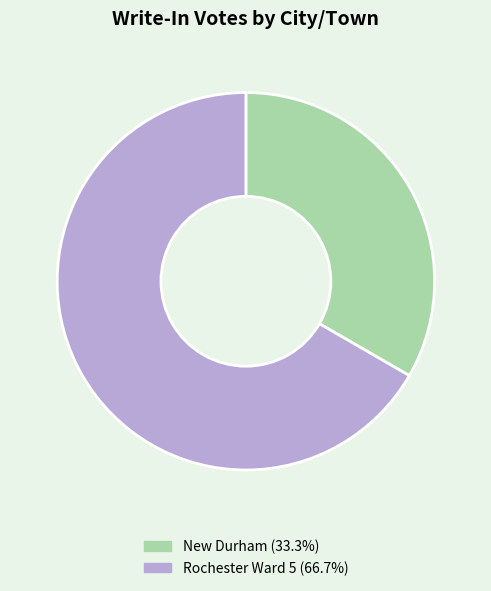

True or false: New Durham accounts for 33% of the total.

True